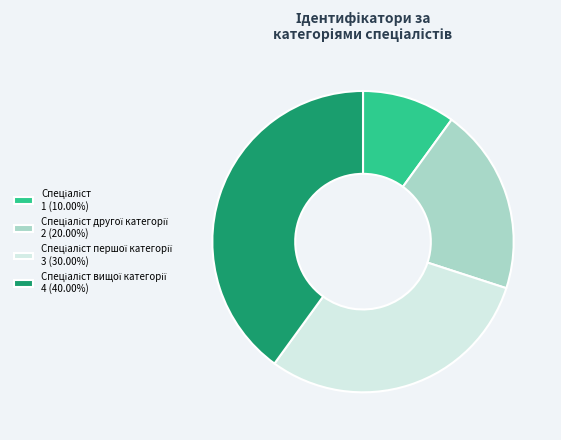

Is there any slice that represents more than half of the pie?

No